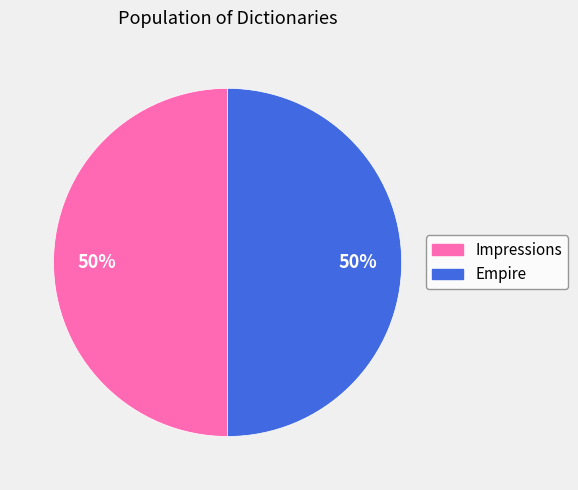

To the nearest percent, what portion does Impressions represent?

50%